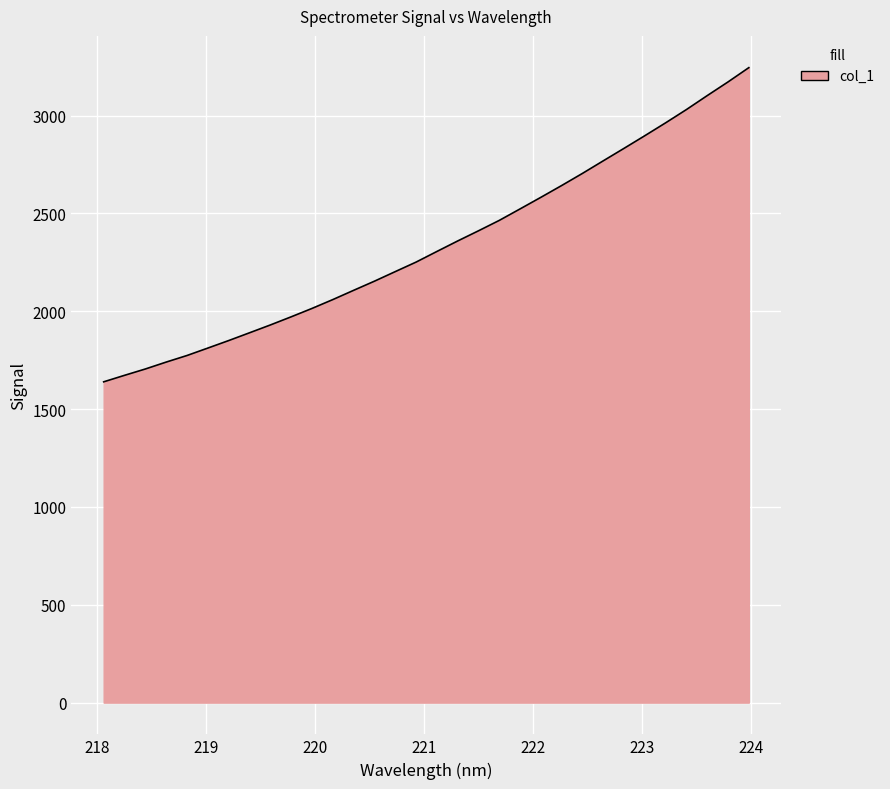

Count the number of data series in this chart.

1